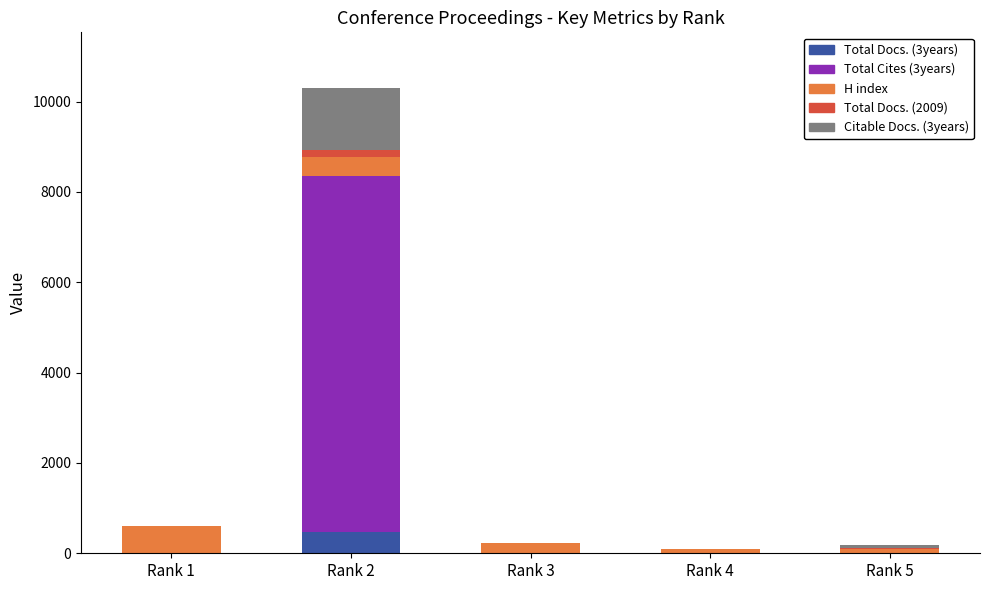

The value of Total Docs. (3years) at Rank 5 is 0. True or false?

True